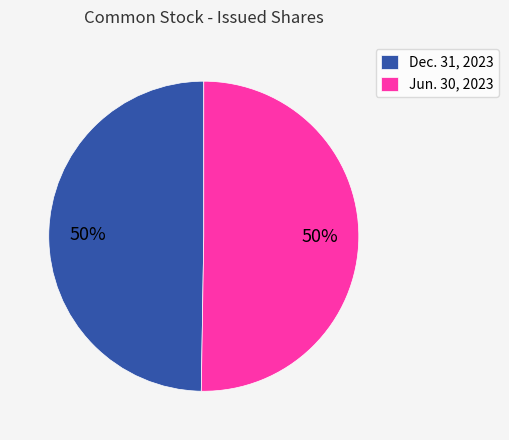

True or false: Dec. 31, 2023 accounts for 50% of the total.

True